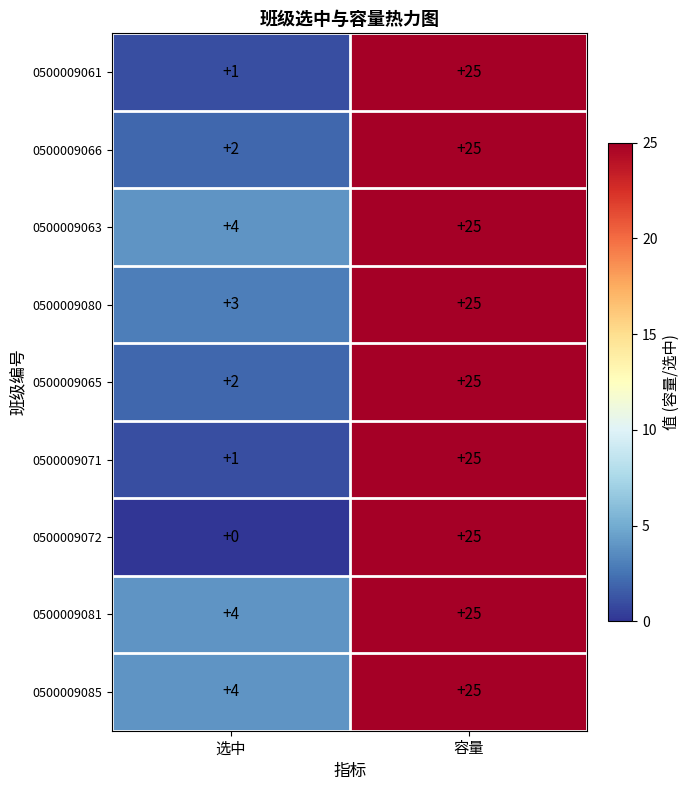

The 0500009071 series shows 25 at 容量. True or false?

True